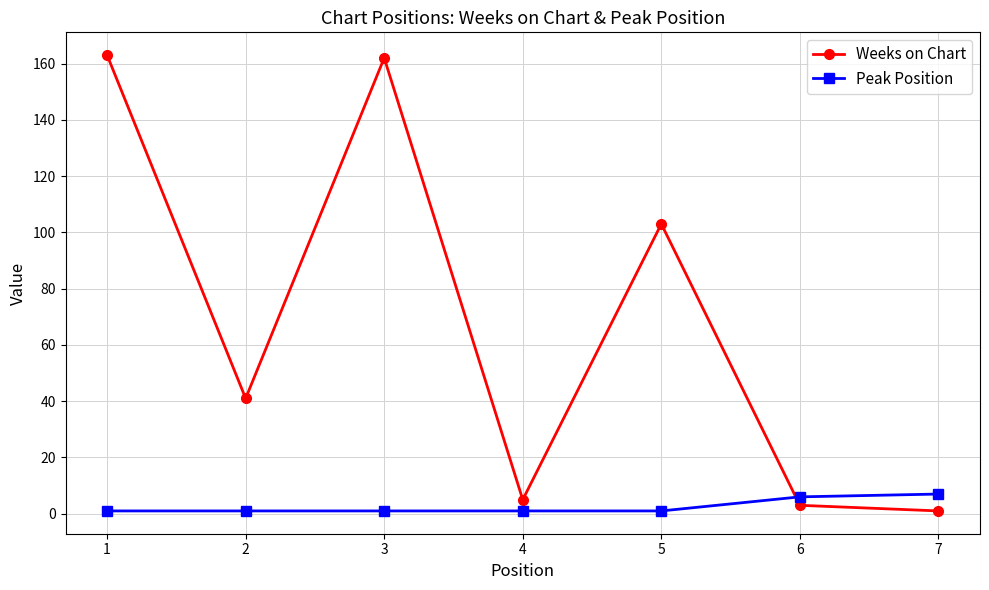

Reading left to right, what are all the values shown in this chart?

Weeks on Chart: 163	41	162	5	103	3	1
Peak Position: 1	1	1	1	1	6	7